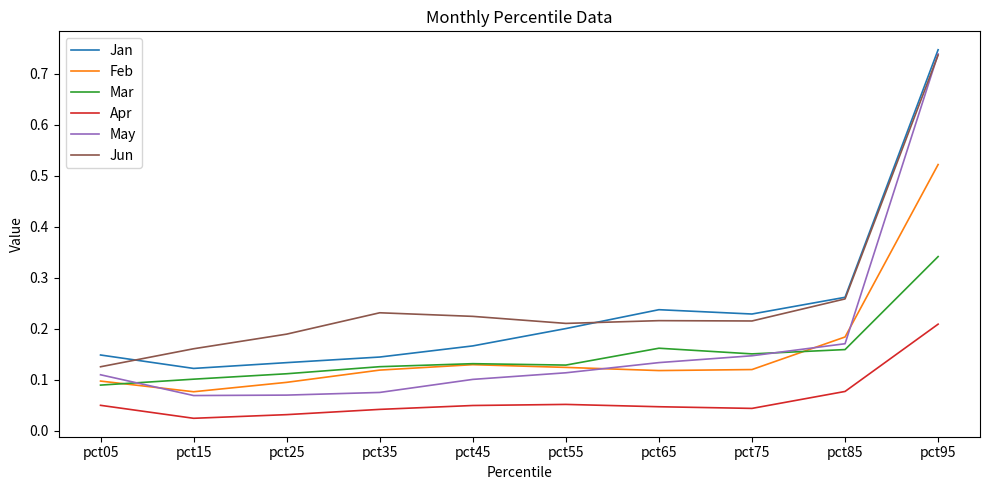

In Jan, how many points are lower than both neighbors (excluding endpoints)?

2